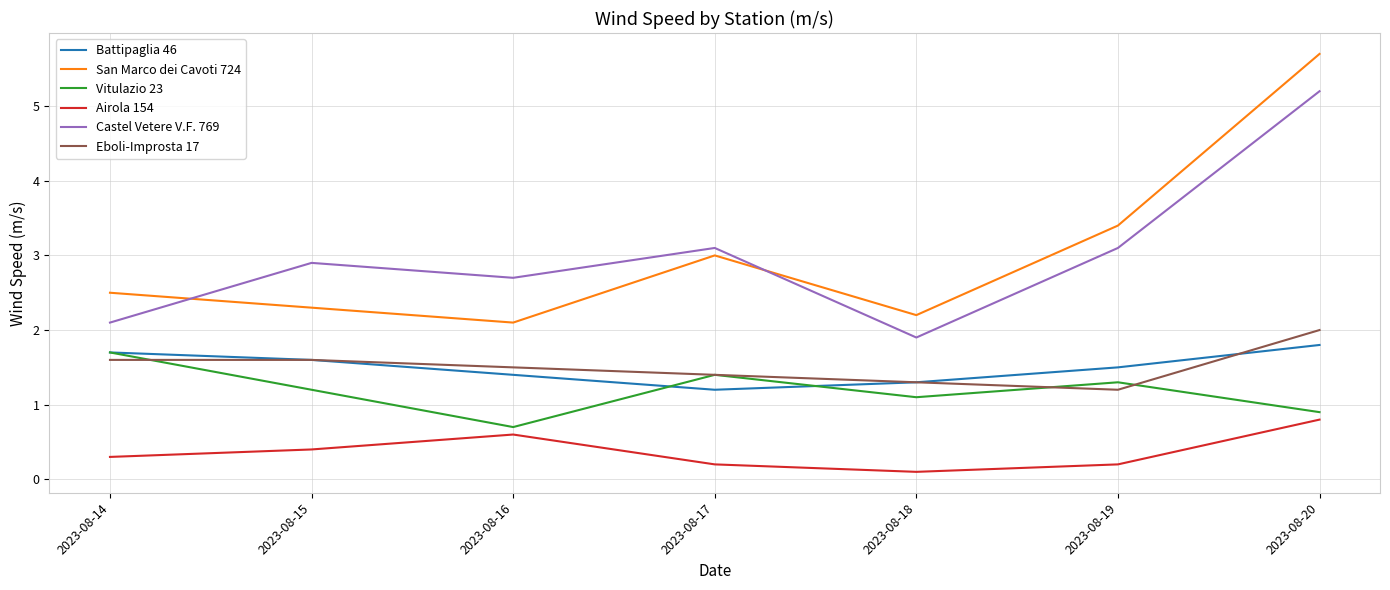

How many interior local valleys does the Eboli-Improsta 17 series have?

1